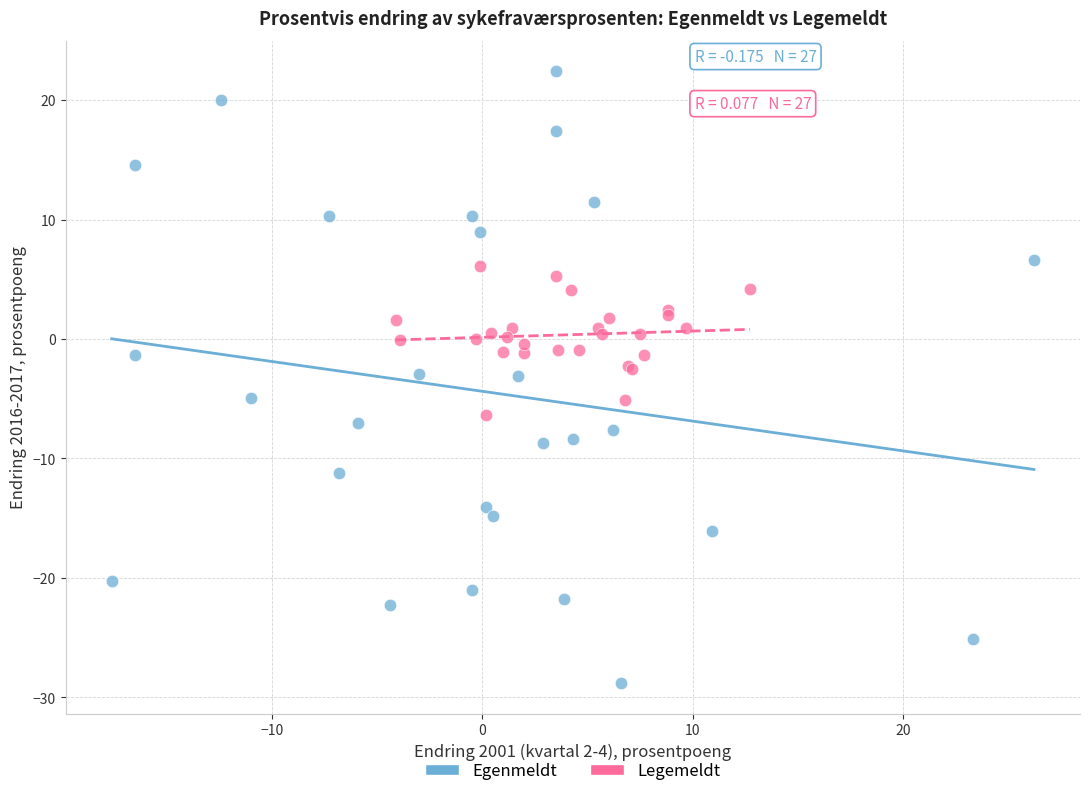

Which series contains the highest Y value?

Egenmeldt